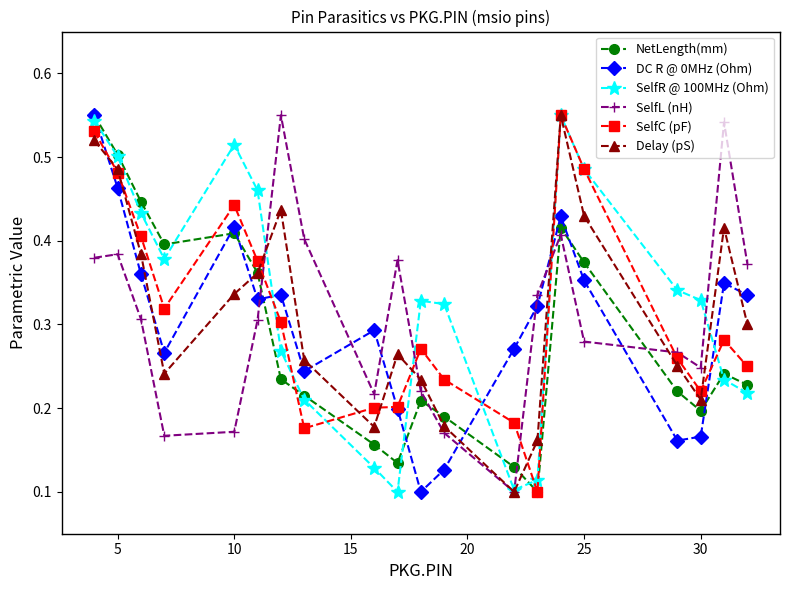

Count the Delay (pS) values in the range 0 to 1.

20